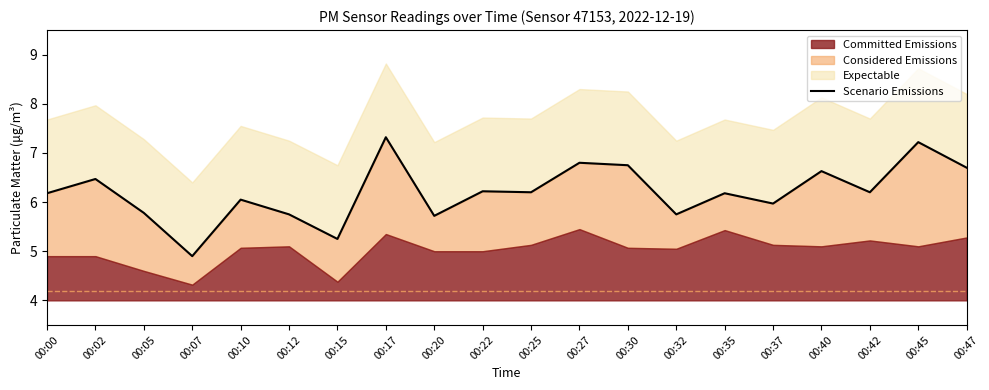

True or false: there are more than 1 points higher than both neighbors.

True